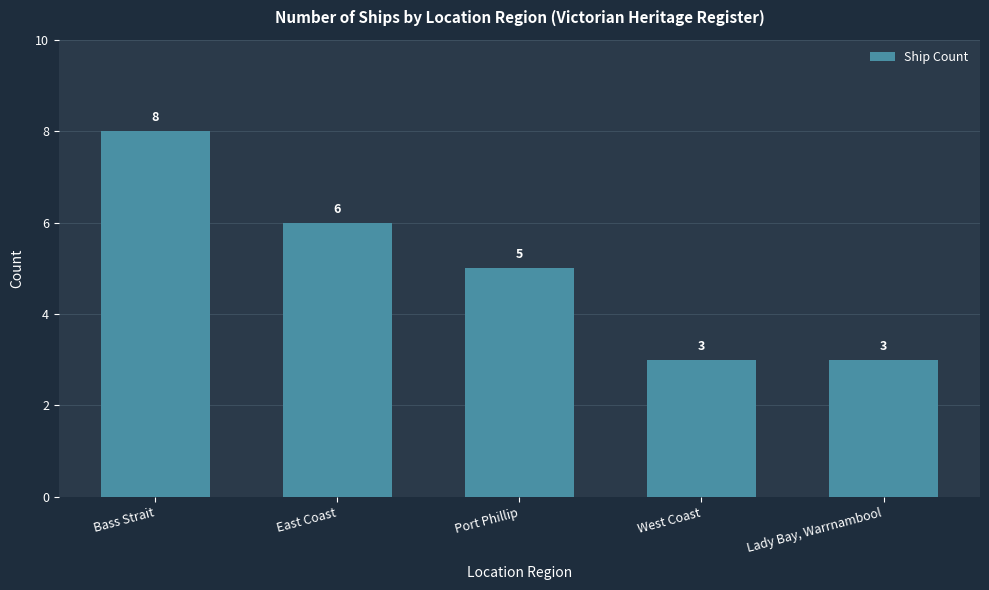

What is the label of the 3rd bar from the right?

Port Phillip